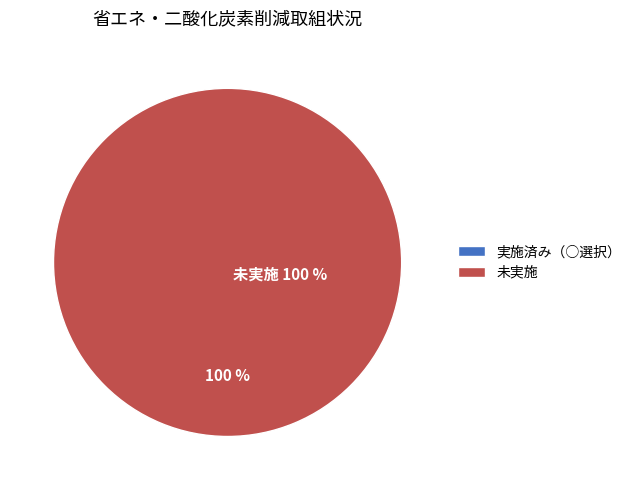

The 実施済み（○選択） slice represents 6% of the pie. True or false?

False